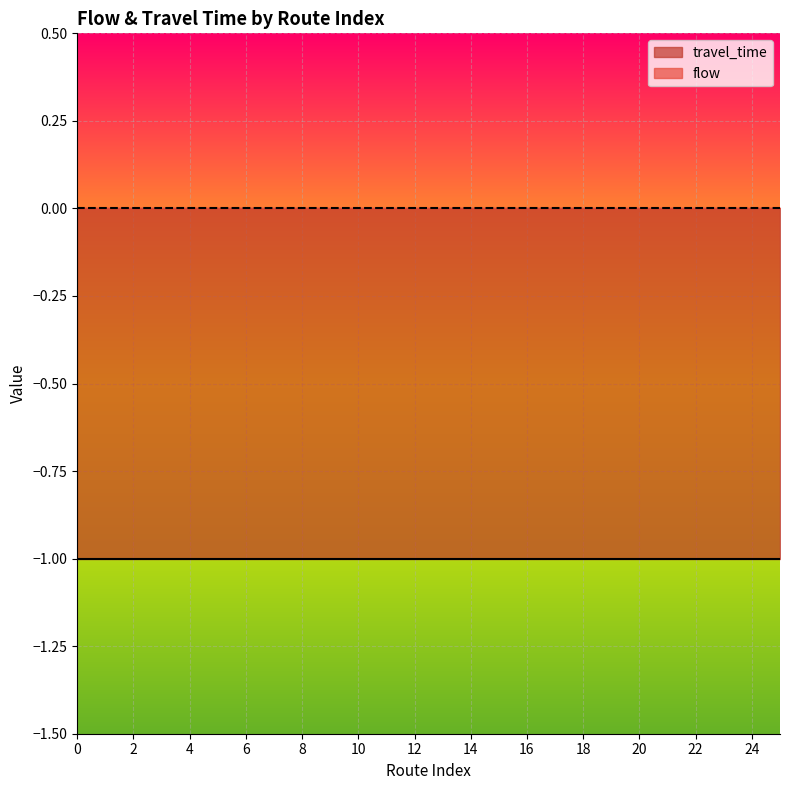

The value of travel_time at 25 is 0. True or false?

False